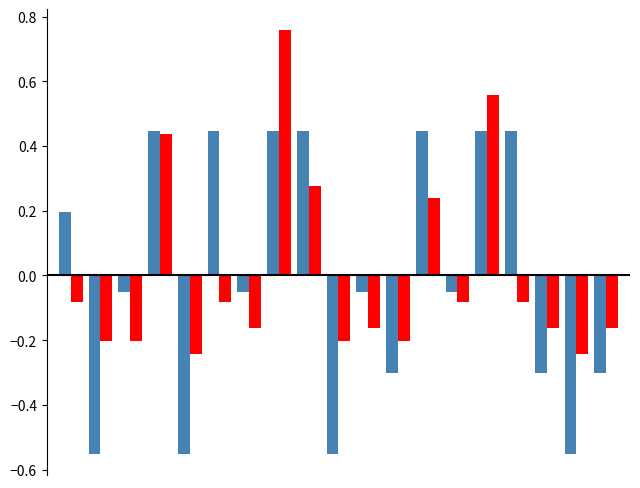

True or false: Number thumbs up has a value of -0.4 at 2.

False